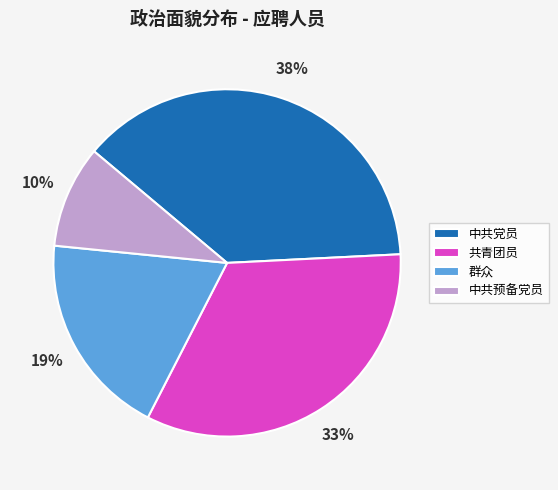

Between 群众 and 中共预备党员, which is larger?

群众